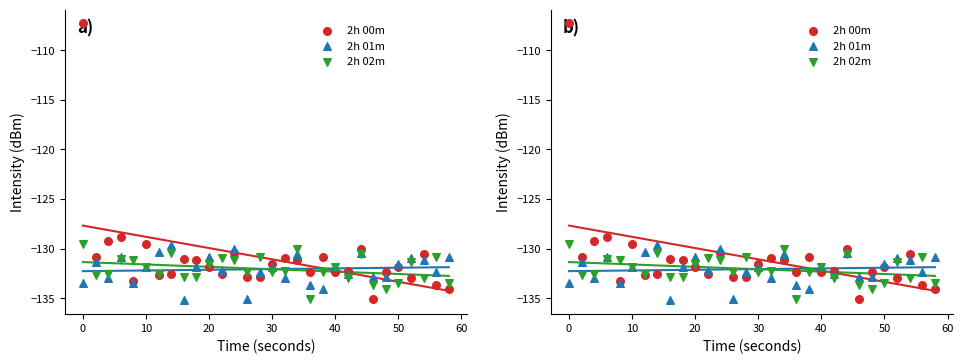

What are all the series names shown in the legend?

2h 00m, 2h 01m, 2h 02m